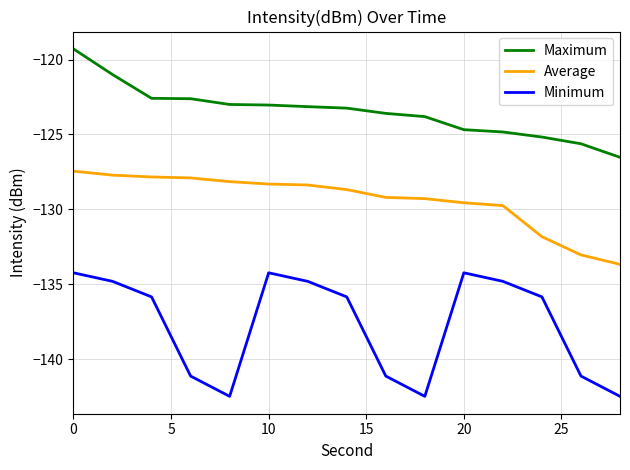

Count the number of categories in the chart.

15